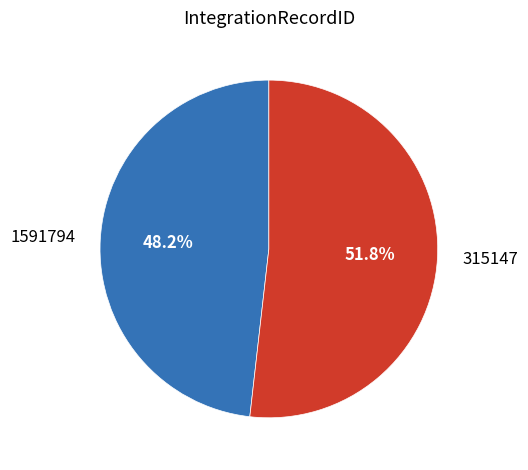

Is the sum of 1591794 and 315147 greater than half?

Yes